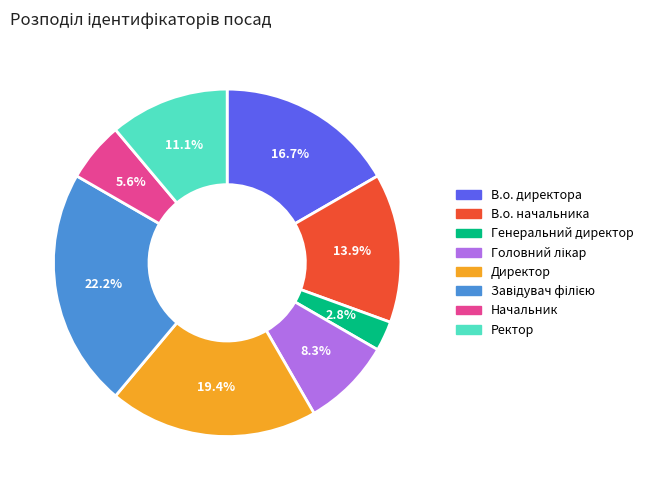

How many segments does this pie chart have?

8